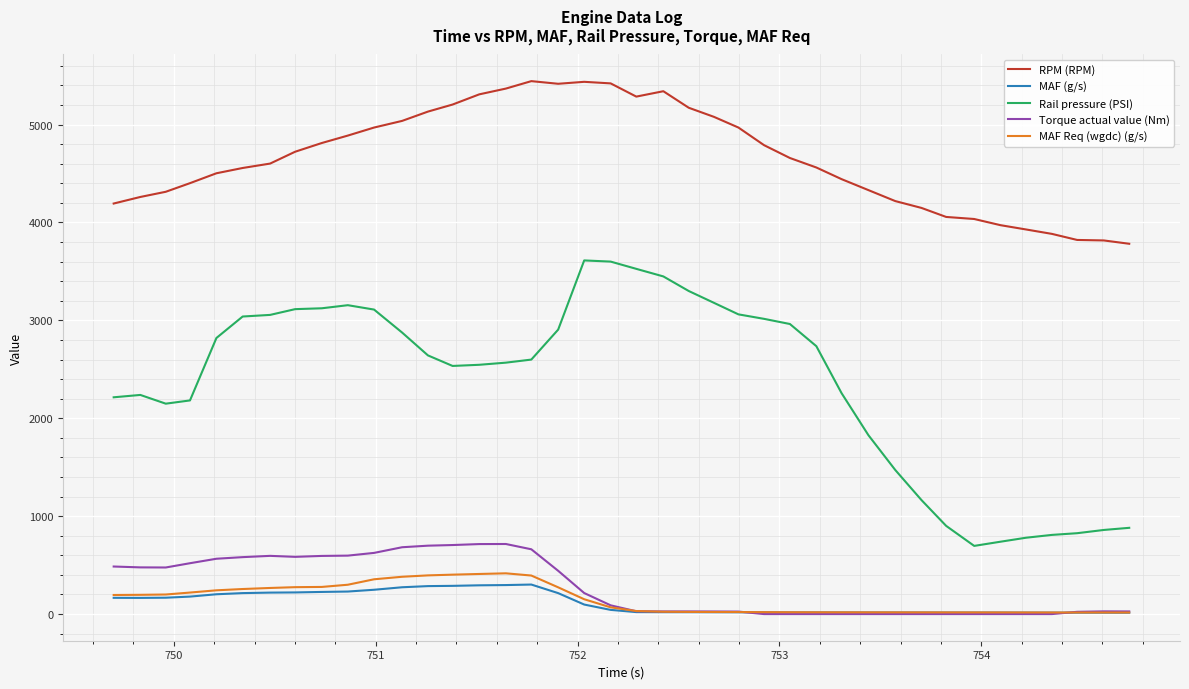

How many values in the RPM (RPM) series are below 4658?

20